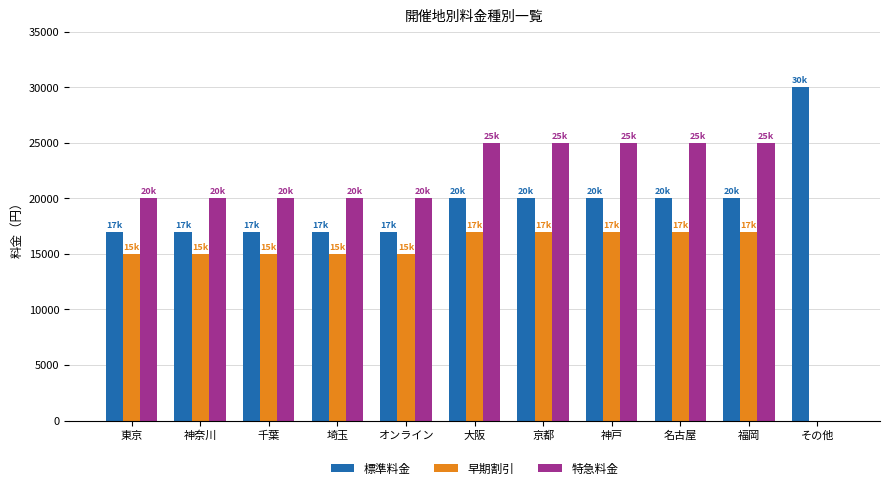

Does the chart contain stacked bars?

No